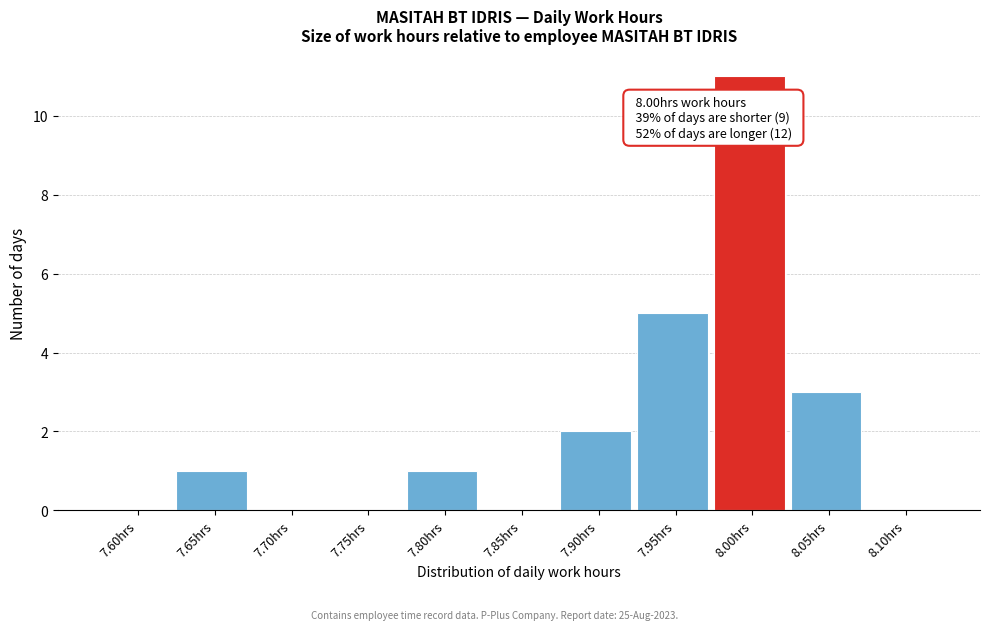

What is the maximum value shown in the chart?

11